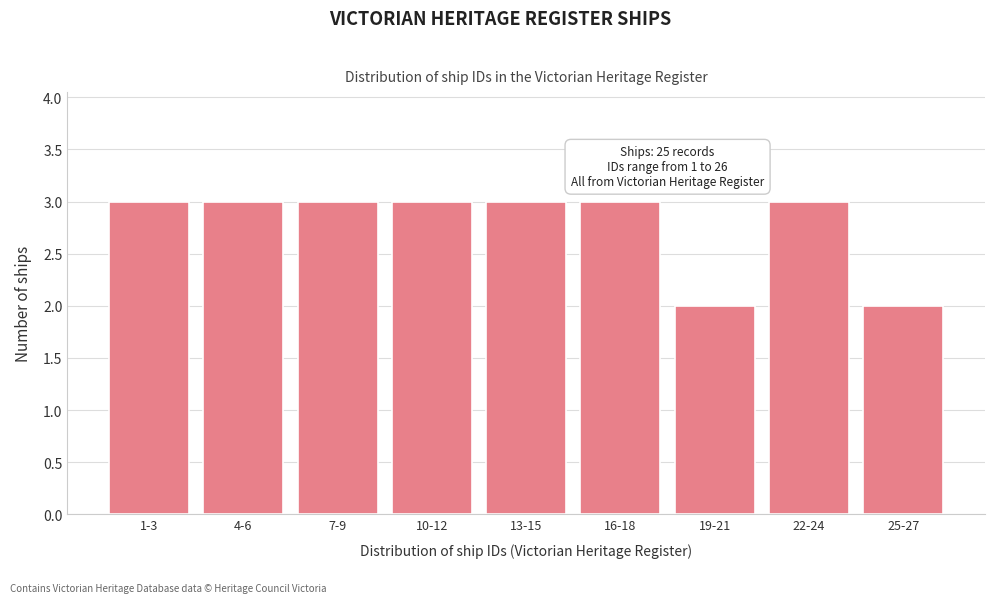

Reading right to left, extract all data points from this chart.

2	3	2	3	3	3	3	3	3